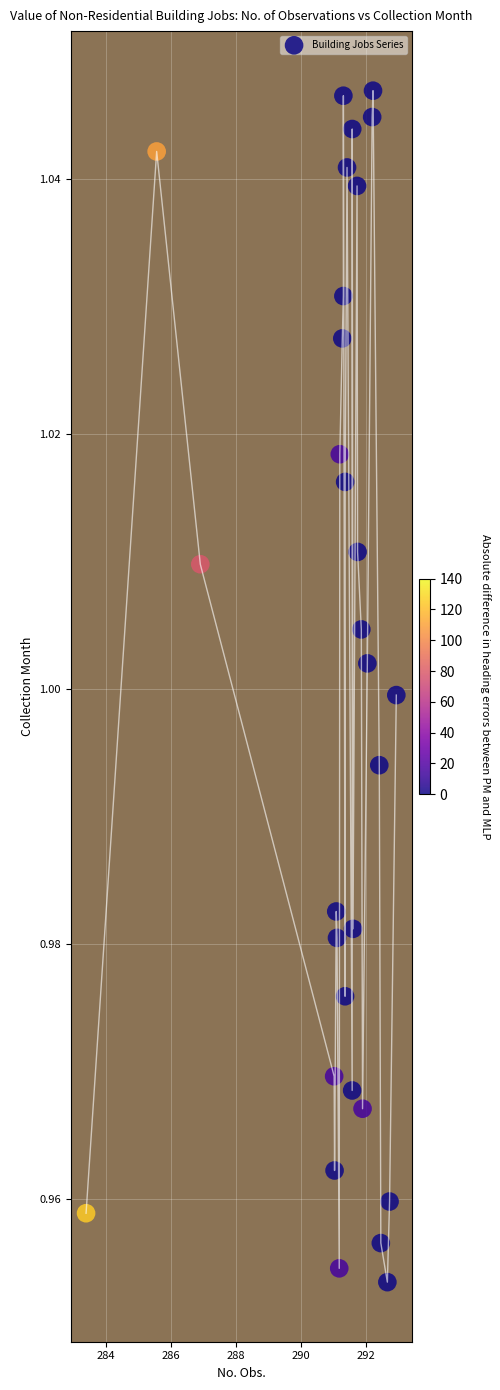

What is the range of X values (max minus min)?

9.5